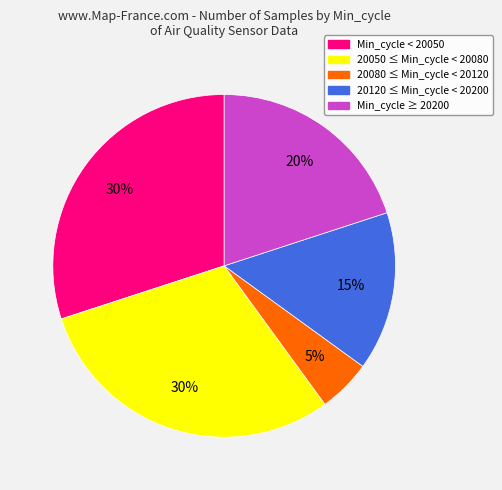

Do Min_cycle < 20050 and 20050 ≤ Min_cycle < 20080 together represent more than half of the pie?

Yes